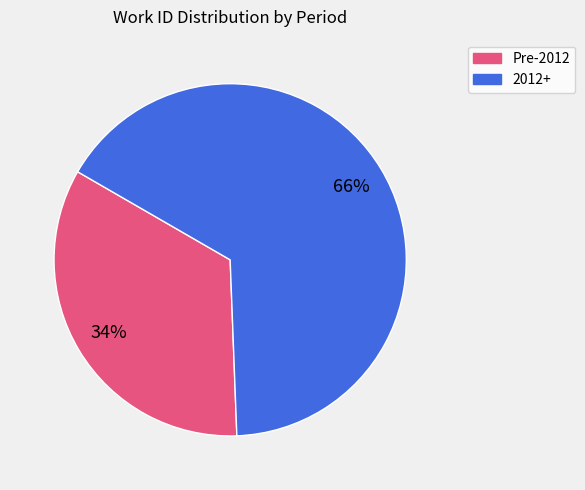

To the nearest percent, what is the average slice percentage?

50%